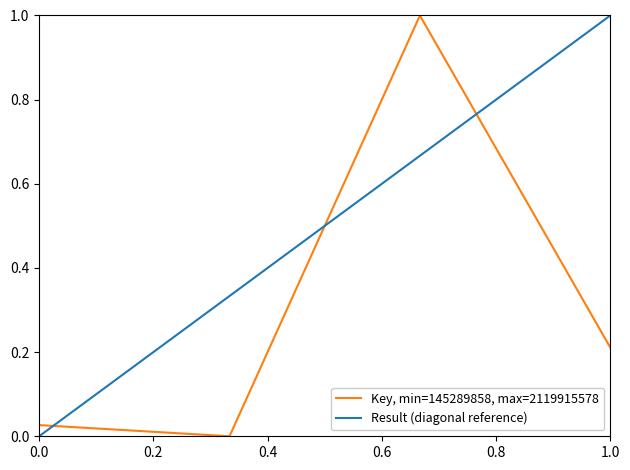

What is the difference between the values at 3 and 2?

1.0